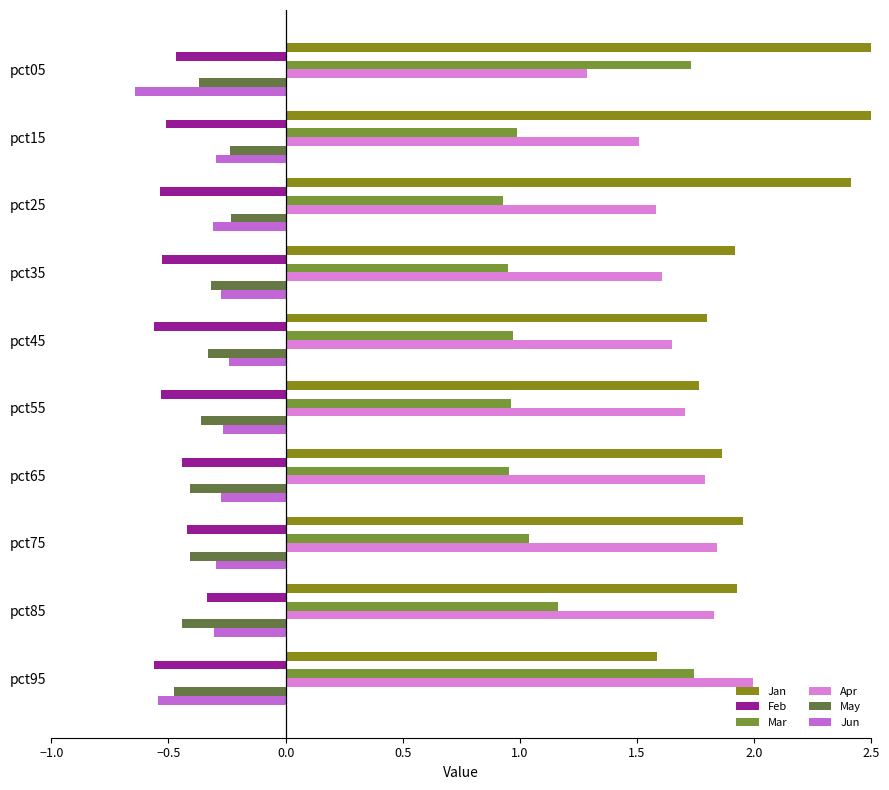

Rank the series by their maximum value, from highest to lowest.

Jan, Apr, Mar, May, Jun, Feb